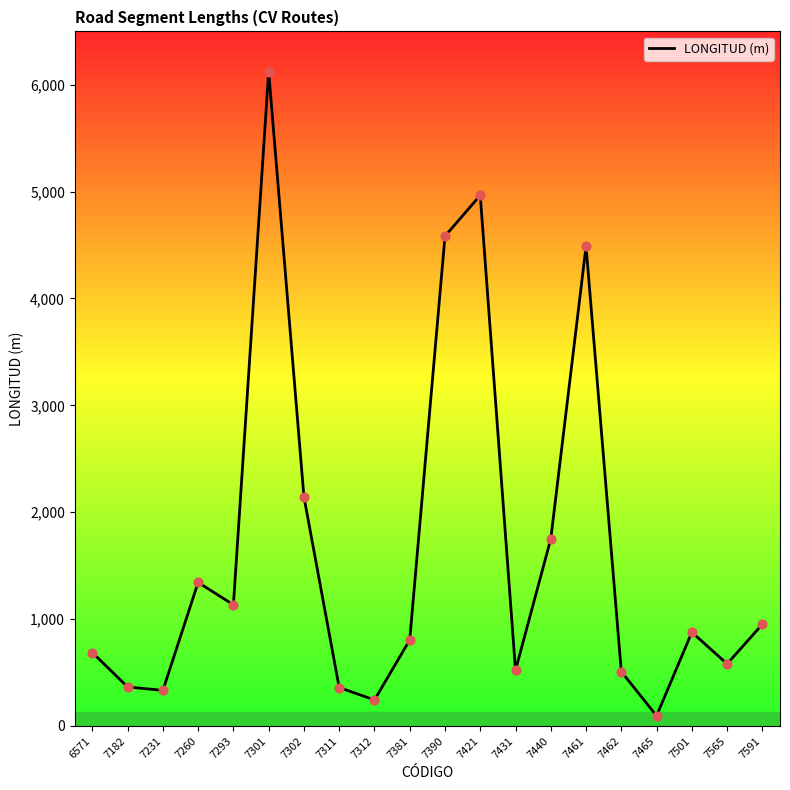

What is the ratio of the value at 7390 to the value at 7312?

18.9